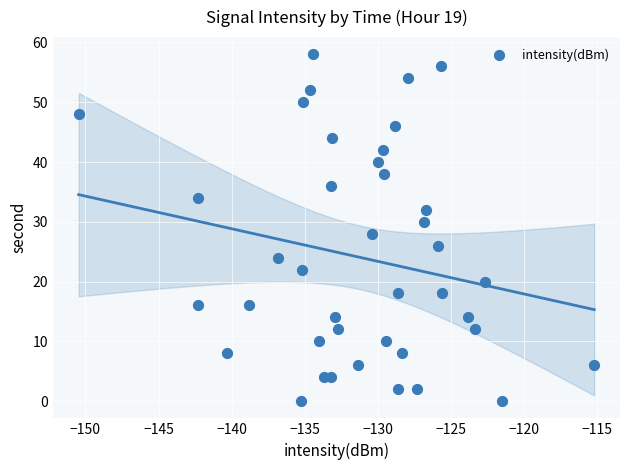

What is the range of Y values (max minus min)?

58